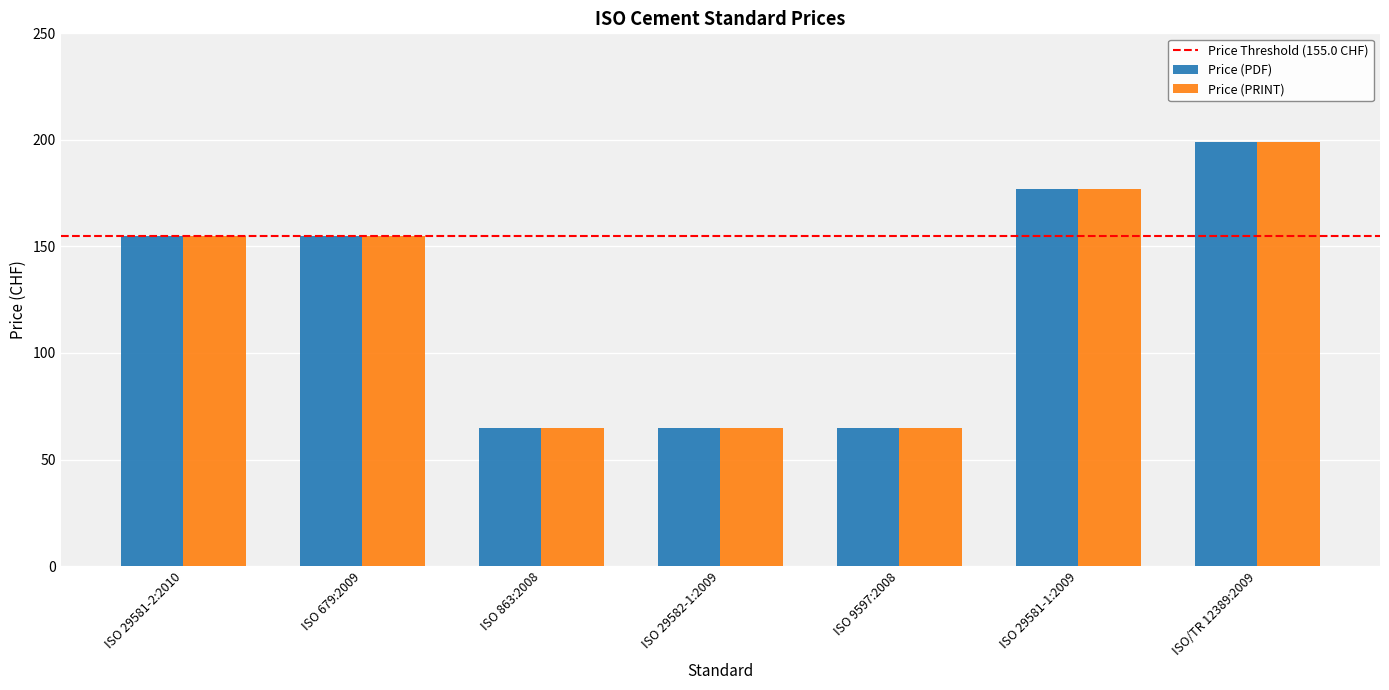

What is the difference between the Price (PDF) values at ISO 29581-2:2010 and ISO 9597:2008?

90